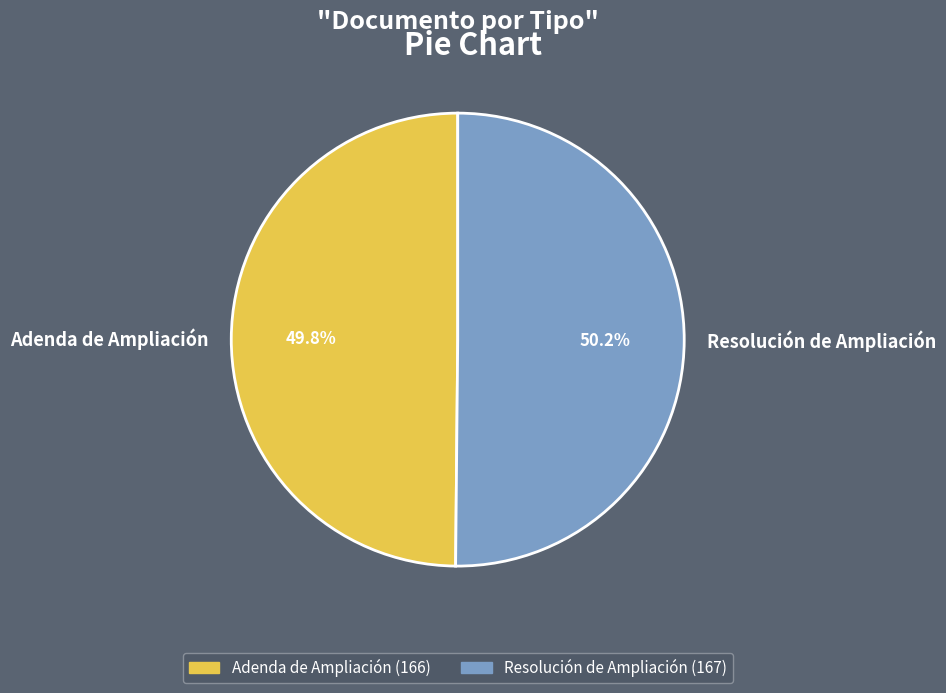

Is there any slice that represents more than half of the pie?

Yes